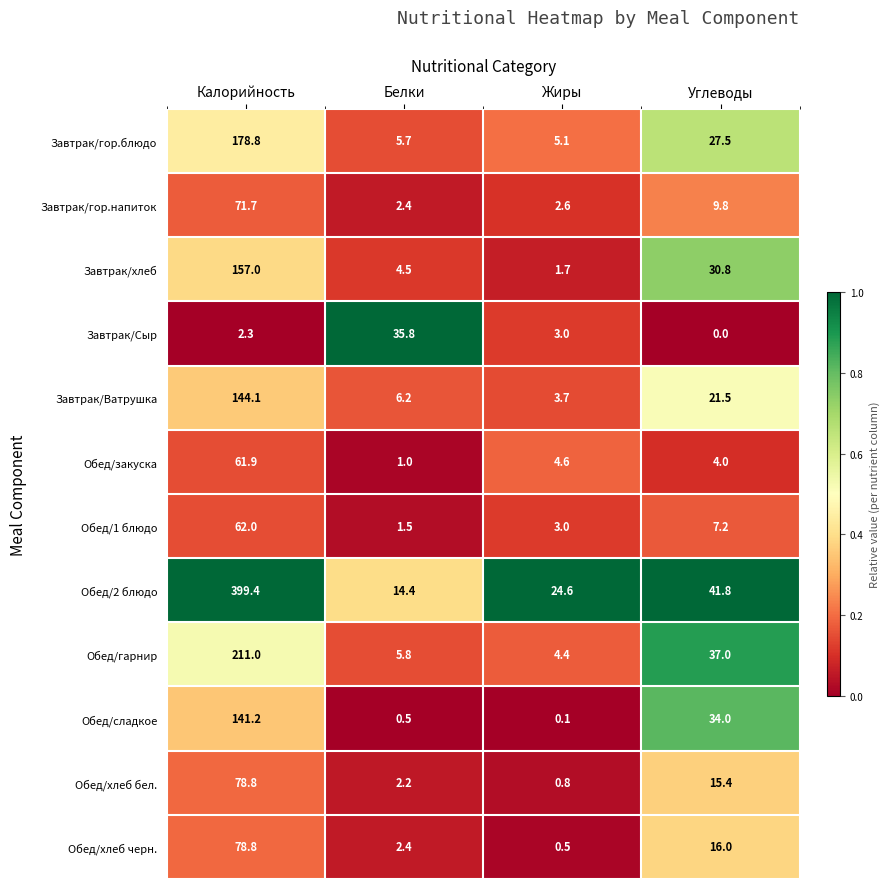

What is the minimum value for Обед/хлеб бел.?

0.8